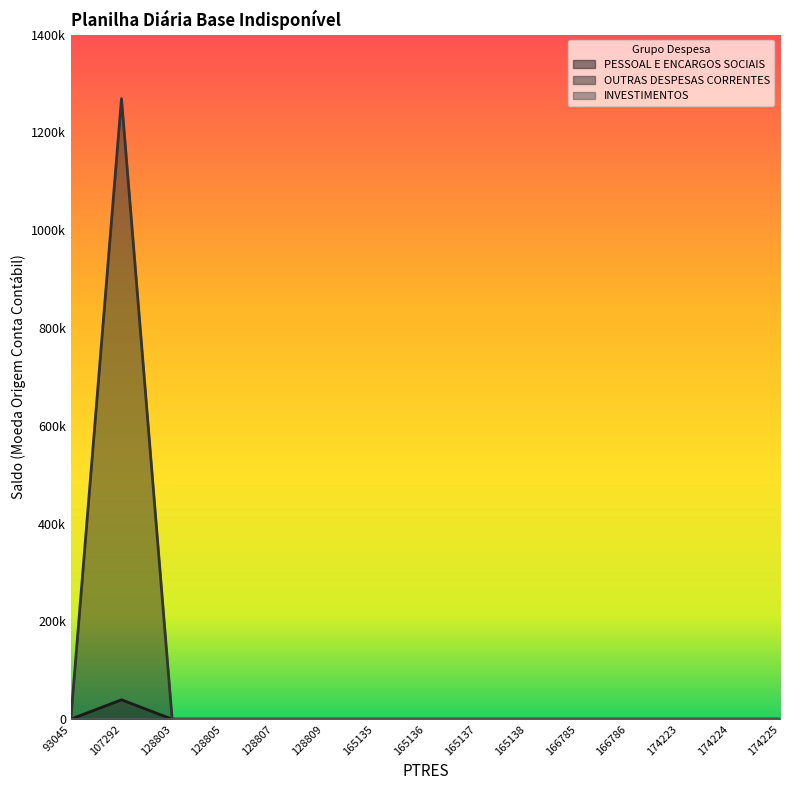

Where is OUTRAS DESPESAS CORRENTES nearest to the value 634526?

93045